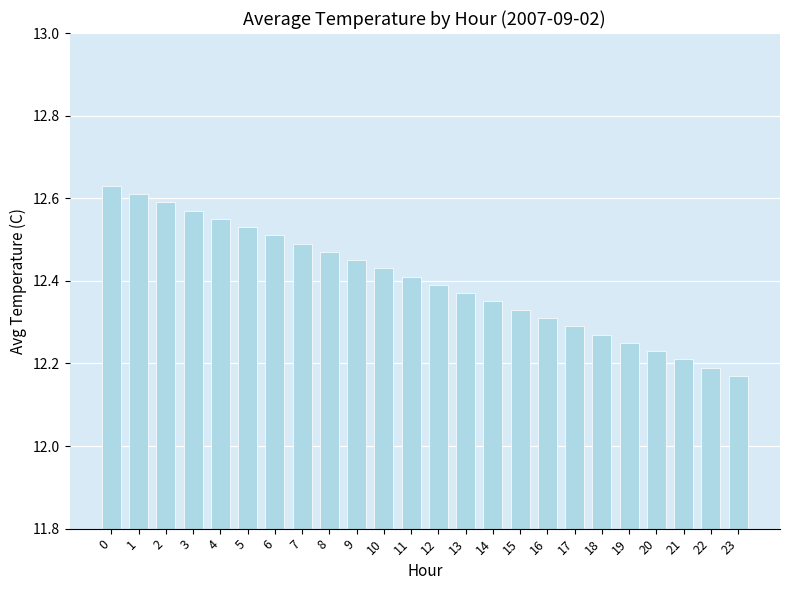

What is the change in value from 11 to 15?

-0.1